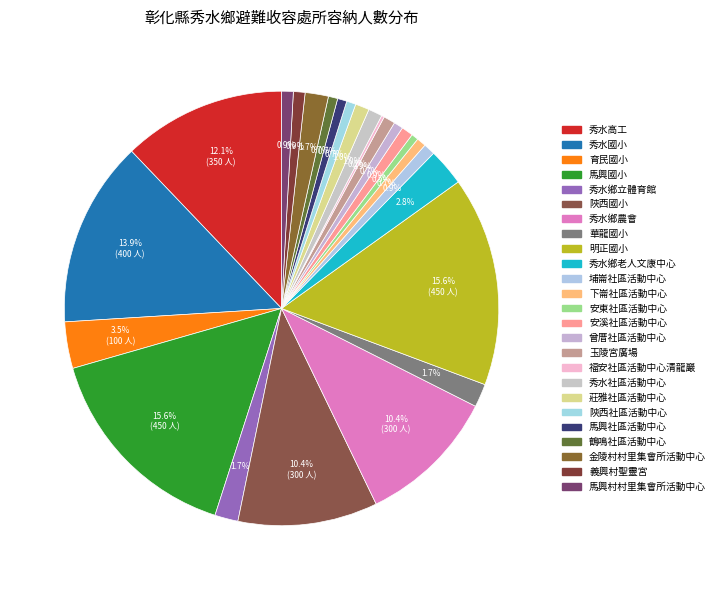

To the nearest percent, what percentage of the pie is 秀水鄉農會?

10%